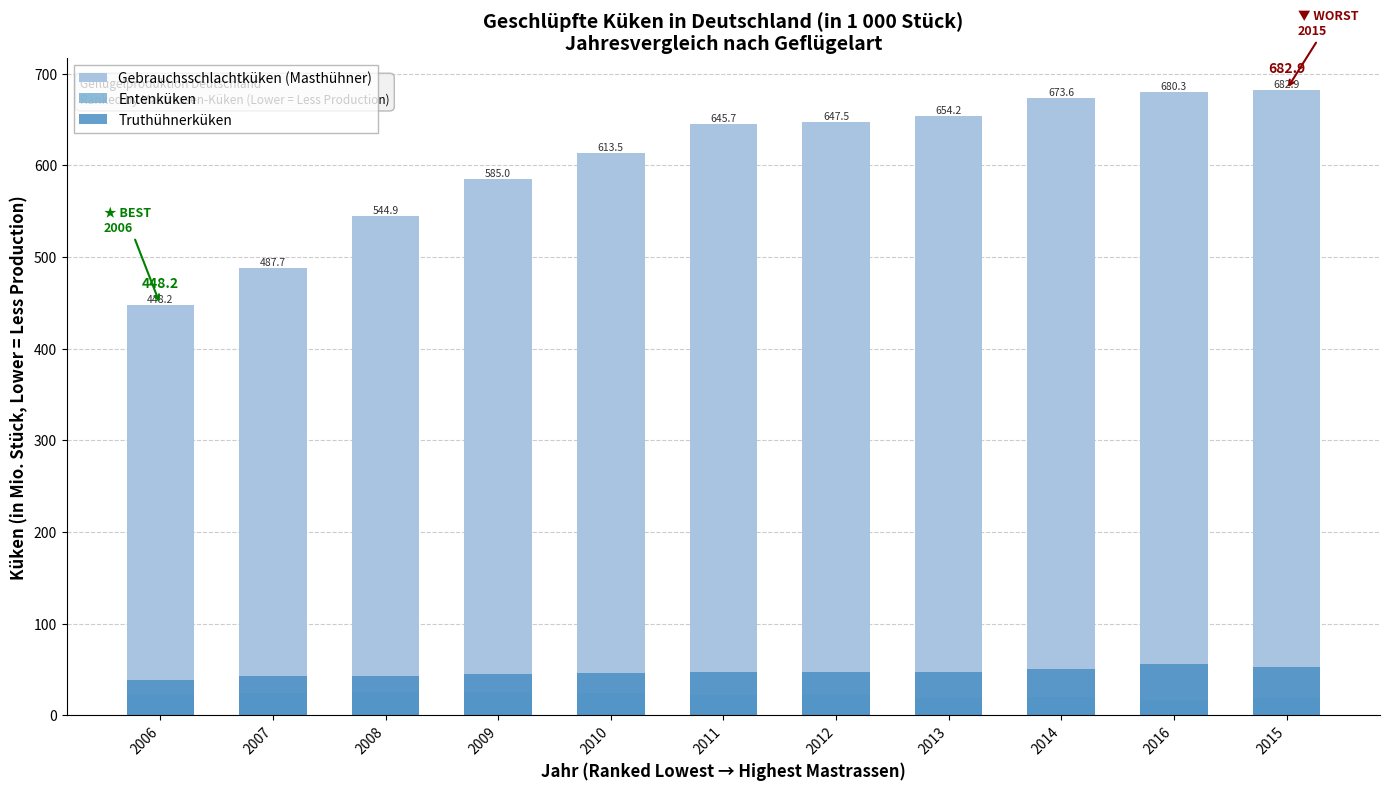

Between 2014 and 2016, which is larger?

2016